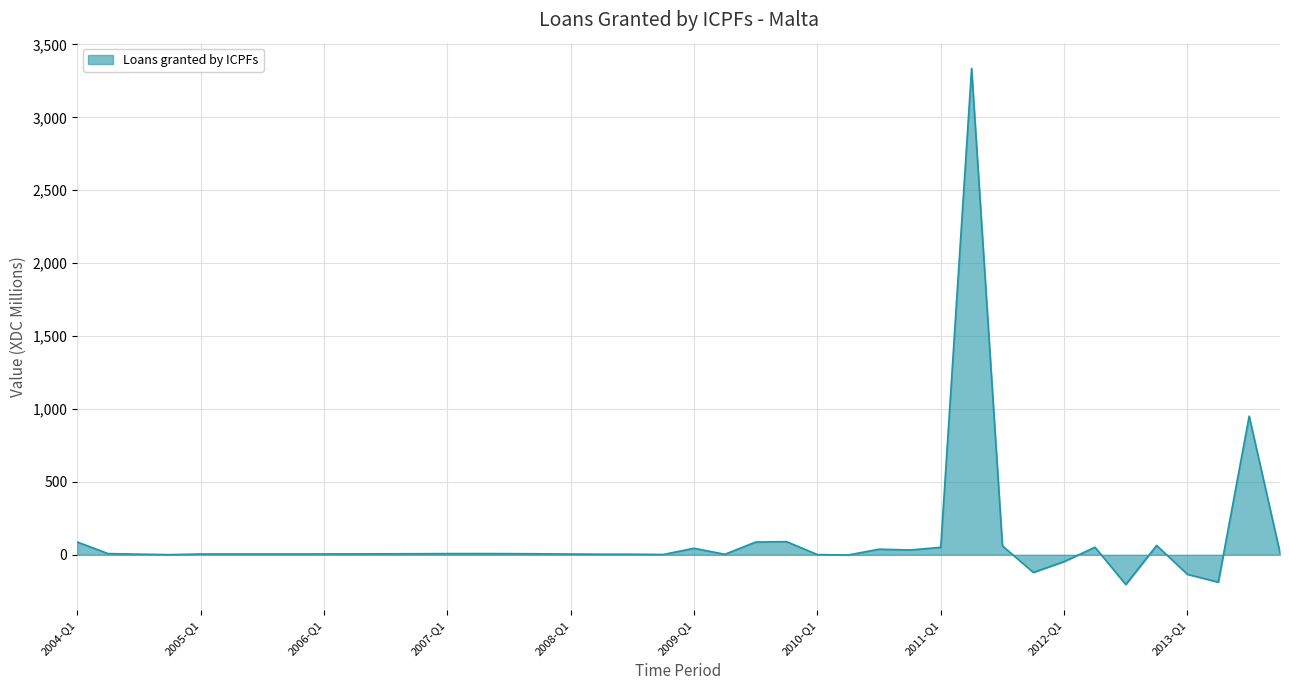

Does the chart display data point markers on the line(s)?

No